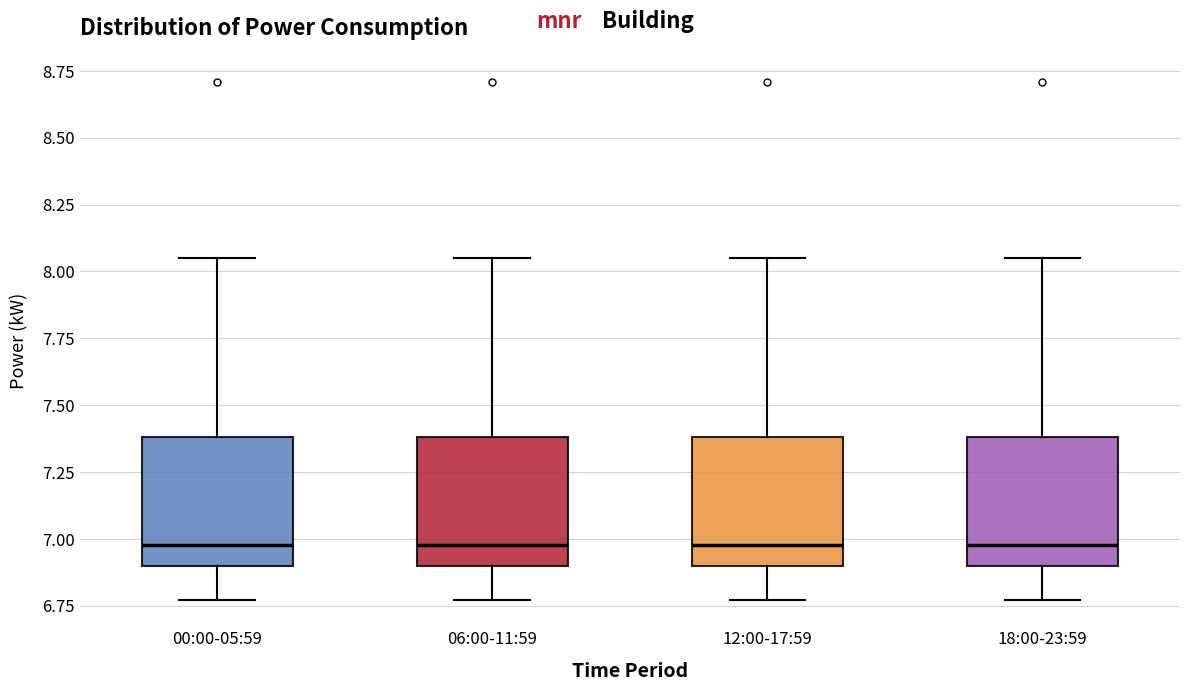

Where is the lower edge of the box for 06:00-11:59 on the y-axis? The values are not printed on the chart, so give them approximately, as read against the axis.

6.90